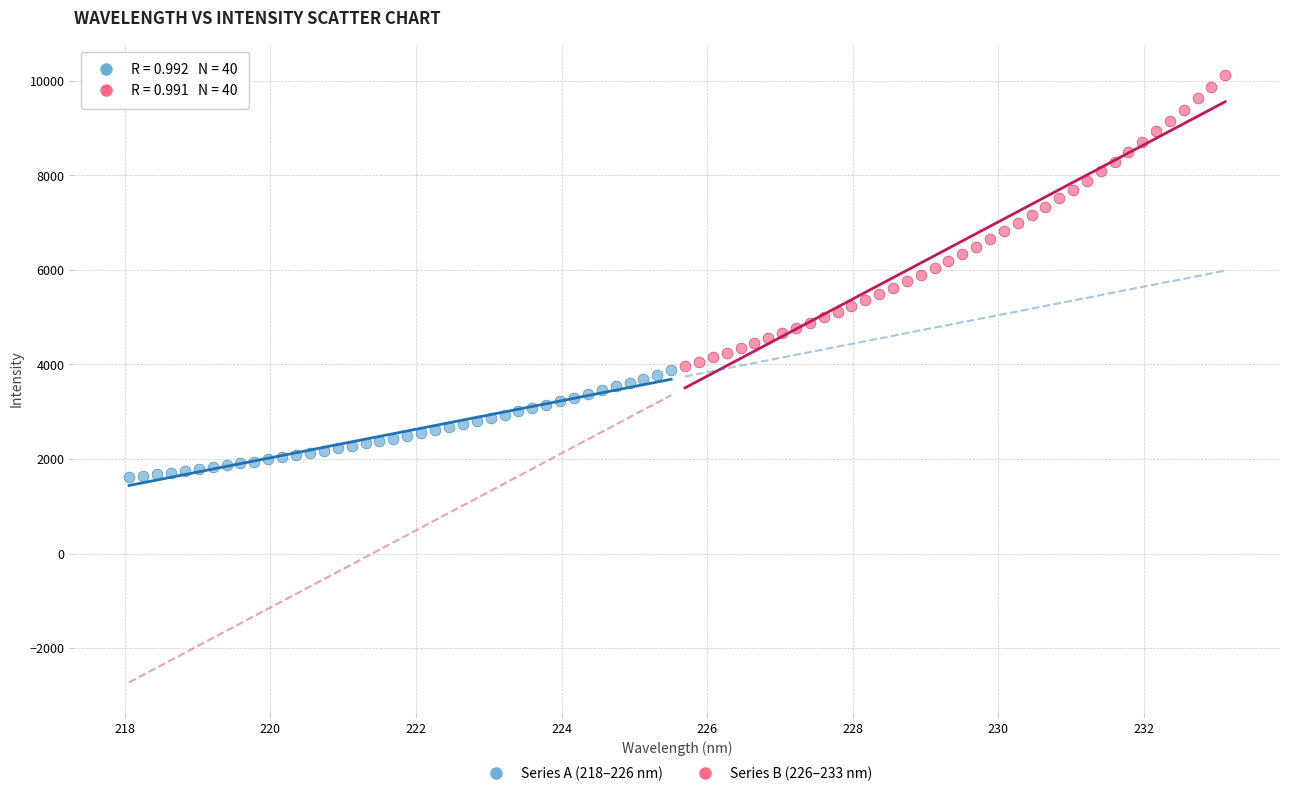

Which series reaches the minimum Y coordinate?

Series A (218–226 nm)